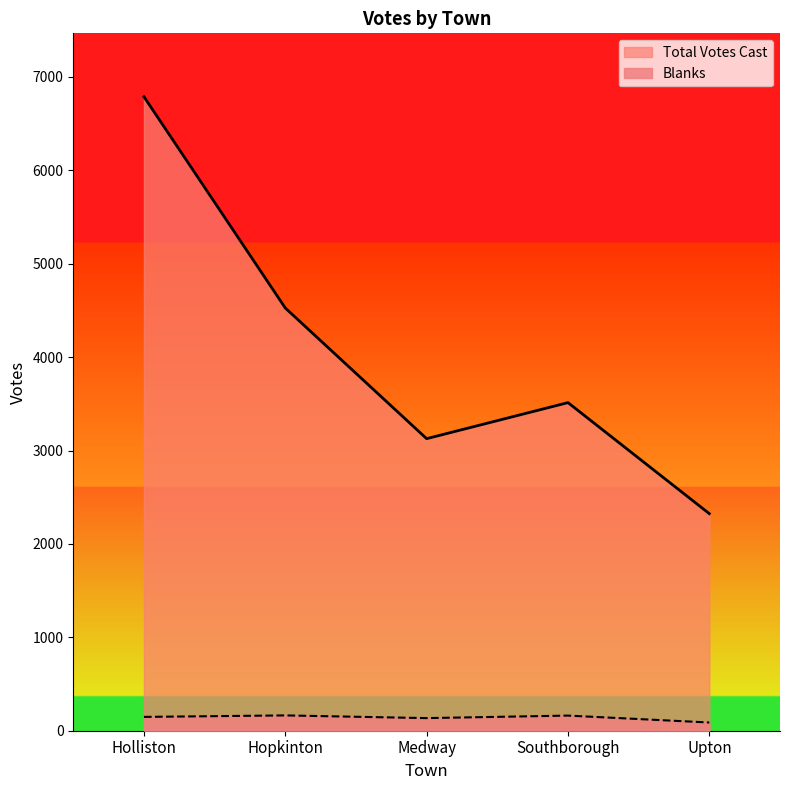

Between Medway and Southborough, which is larger?

Southborough